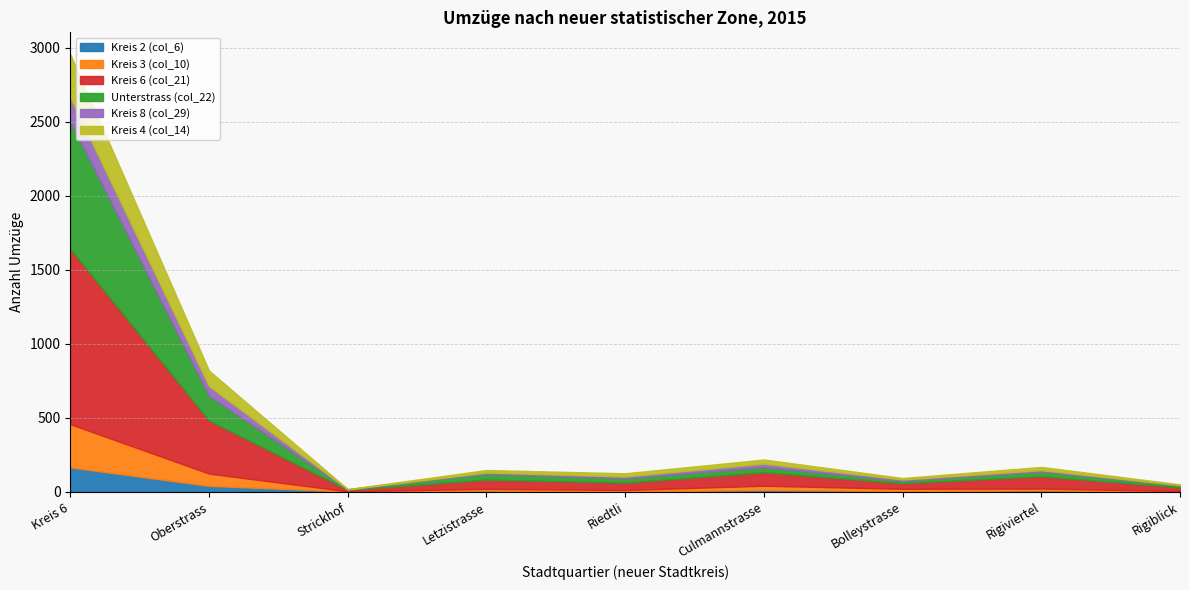

What is the minimum value shown in the chart?

1